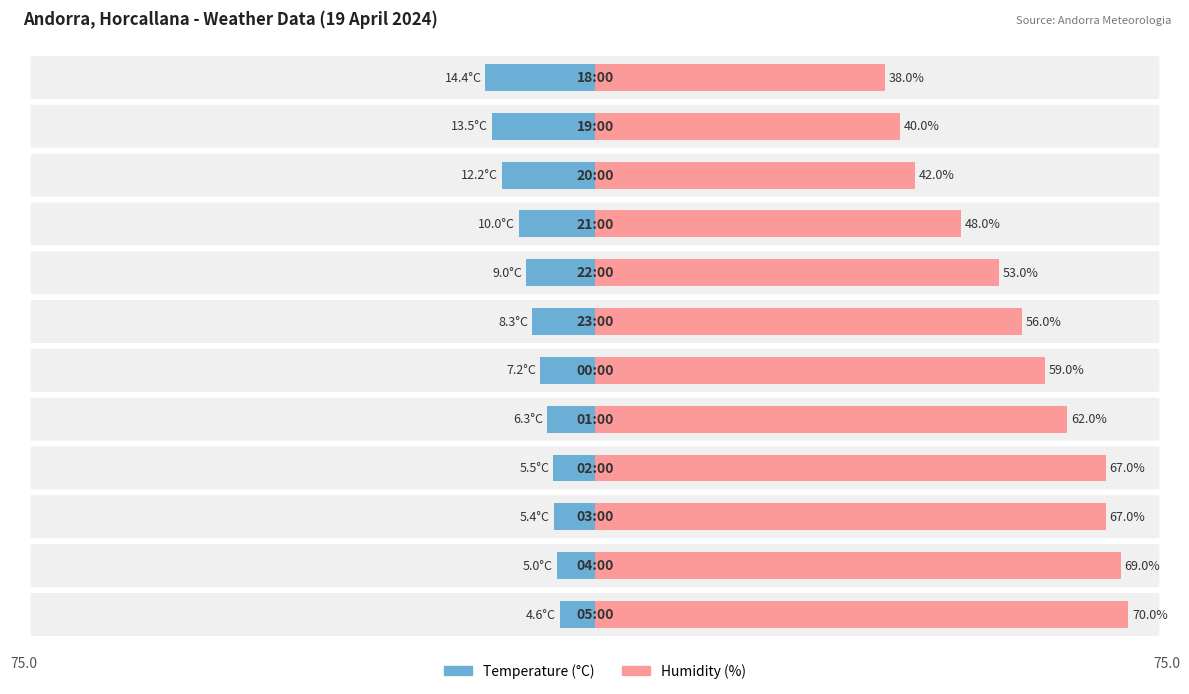

How many values in the Humidity (%) series are below 59?

6